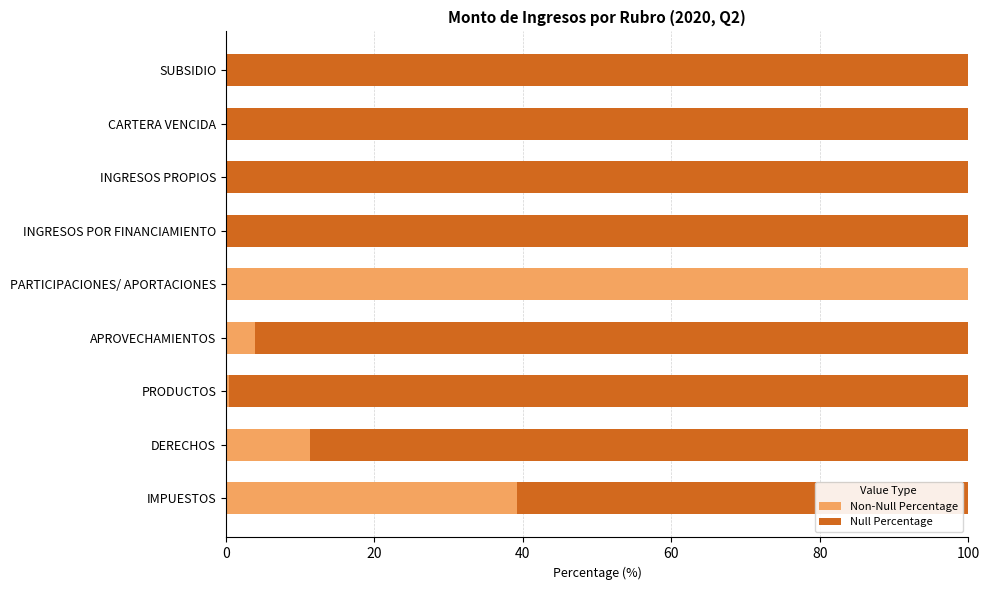

What is the total value across all series at INGRESOS POR FINANCIAMIENTO?

100.0